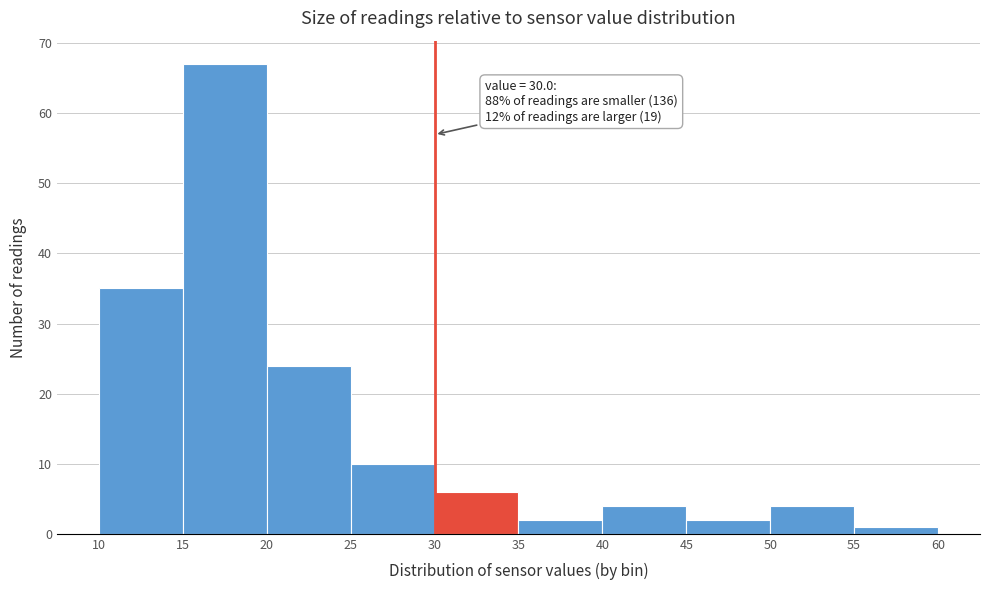

Over which range of the x-axis is the bar tallest?

15 to 20